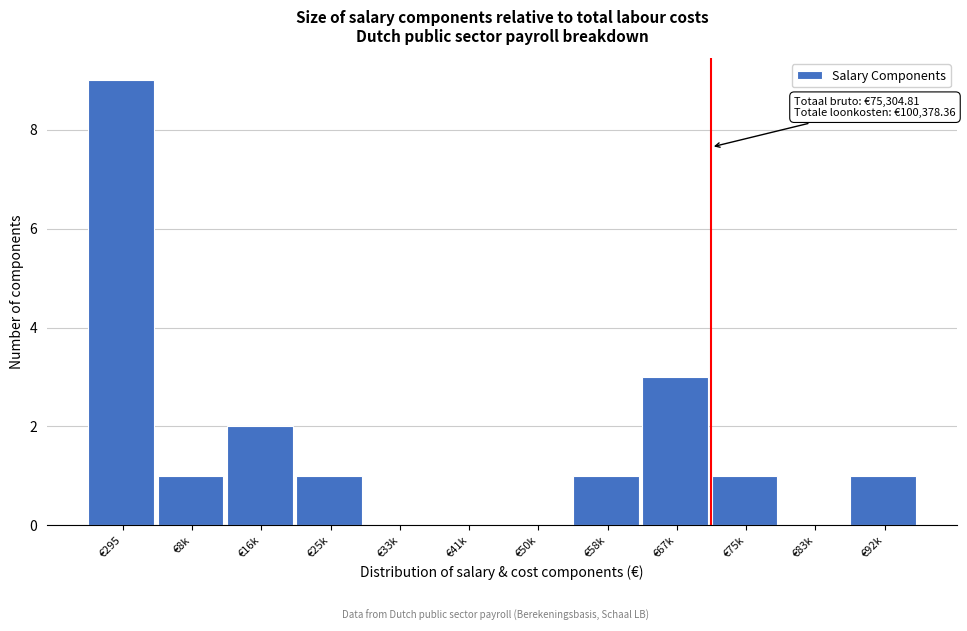

Reading right to left, transcribe all the data shown in this chart.

€92k=1	€83k=0	€75k=1	€67k=3	€58k=1	€50k=0	€41k=0	€33k=0	€25k=1	€16k=2	€8k=1	€295=9